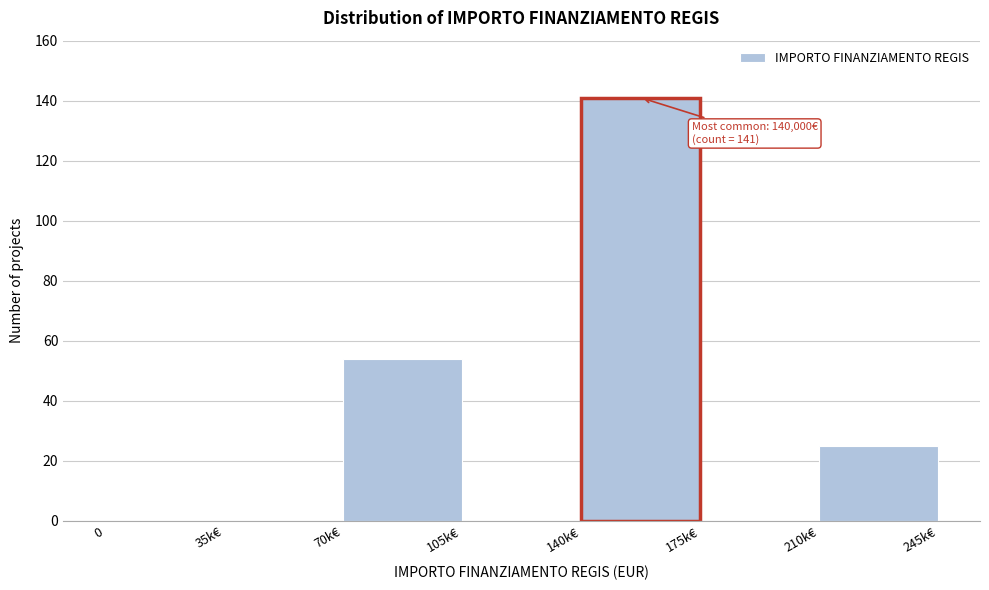

Reading right to left, list all the values displayed in this chart.

210k€=25	175k€=0	140k€=141	105k€=0	70k€=54	35k€=0	0=0